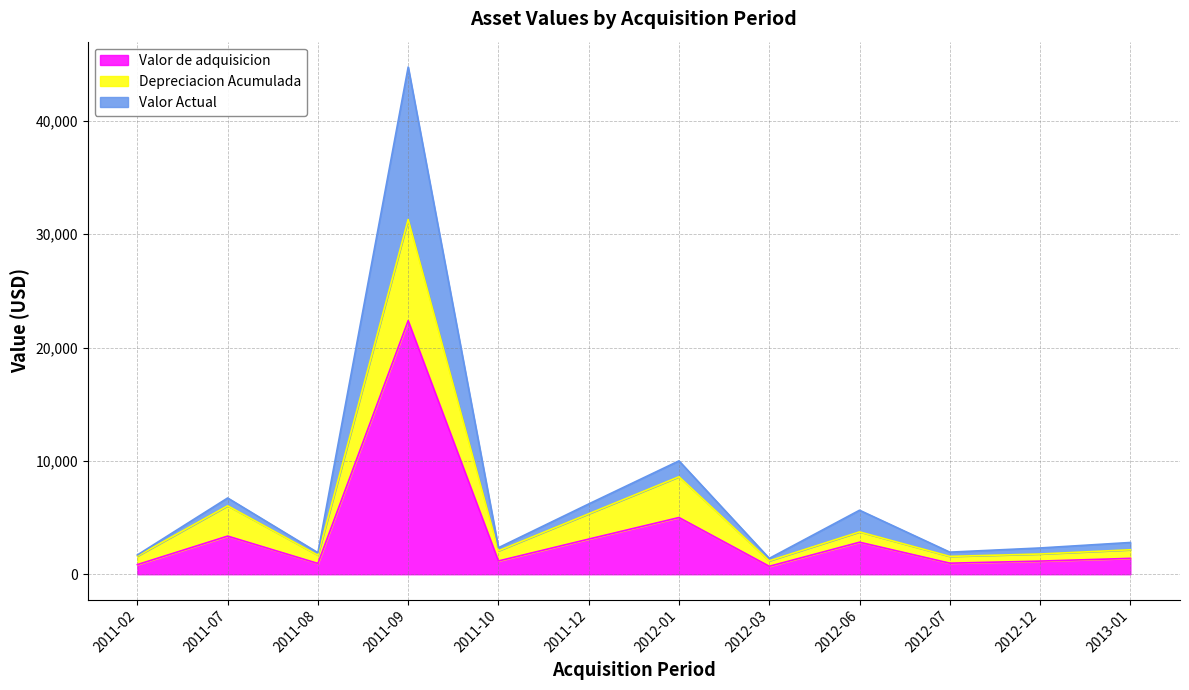

Reading right to left, transcribe all the data shown in this chart.

Valor de adquisicion: 1400.0	1158.2	974.0	2823.0	699.0	5000.0	3100.0	1169.7	22371.7	949.7	3362.8	850.0
Depreciacion Acumulada: 2156.0	1783.7	1572.9	3733.4	1181.3	8600.0	5332.0	2064.4	31296.6	1676.2	6036.3	1602.2
Valor Actual: 2800.0	2316.5	1947.9	5646.0	1398.0	10000.0	6200.0	2339.3	44743.4	1899.4	6725.7	1700.0